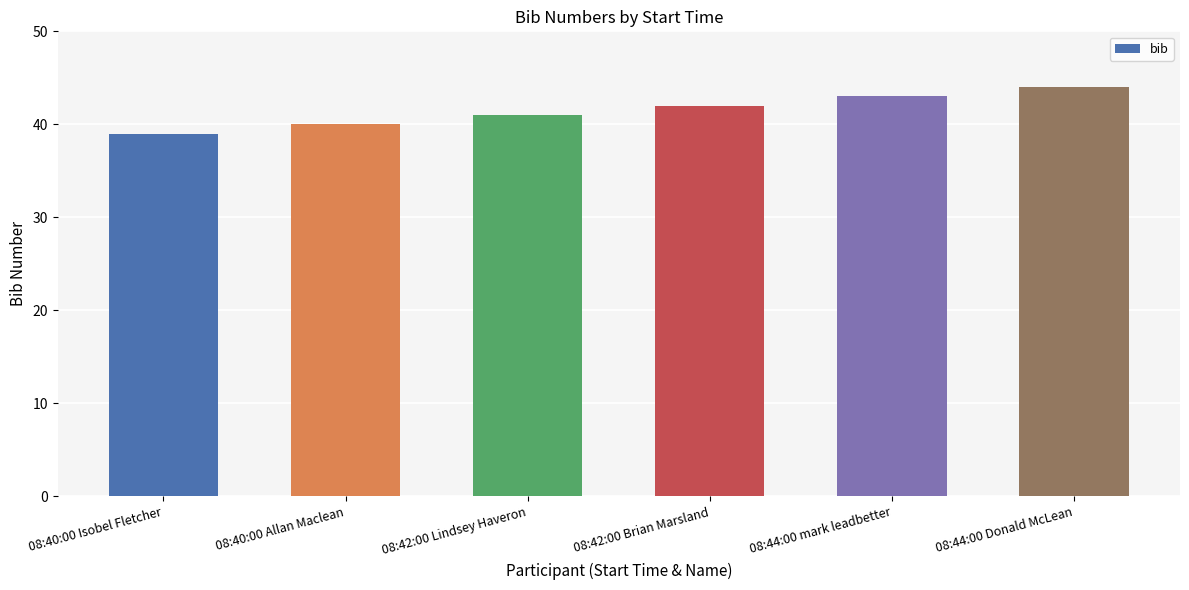

Rank the categories by value from lowest to highest.

08:40:00 Isobel Fletcher, 08:40:00 Allan Maclean, 08:42:00 Lindsey Haveron, 08:42:00 Brian Marsland, 08:44:00 mark leadbetter, 08:44:00 Donald McLean